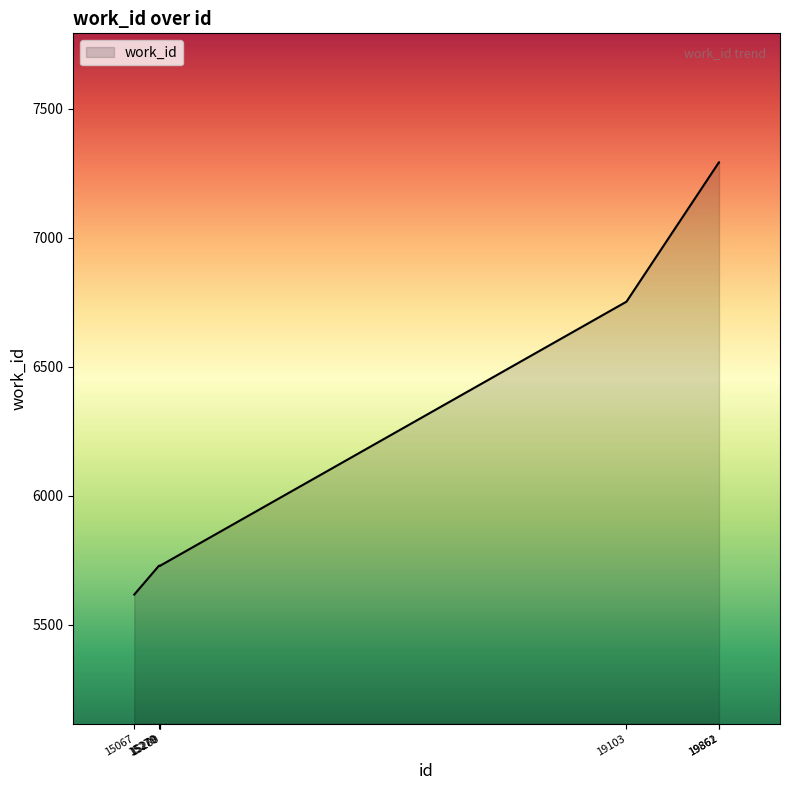

What is the minimum value shown in the chart?

5618